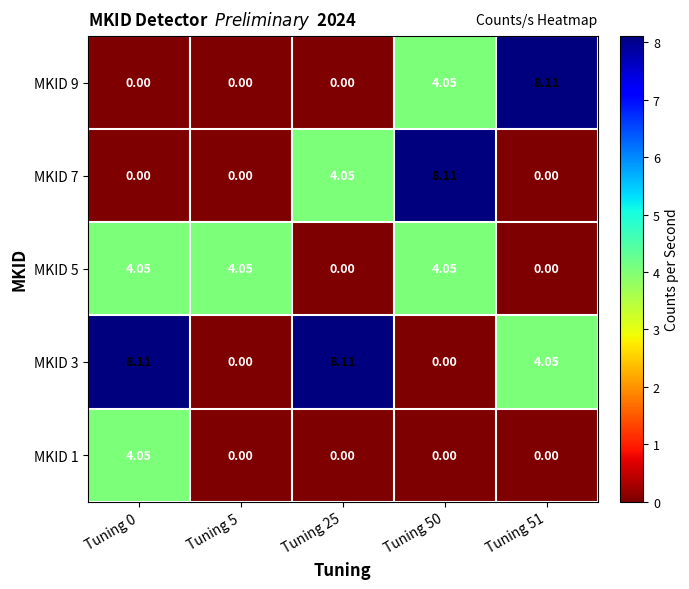

Is the value of MKID 9 at Tuning 50 greater than the value of MKID 1 at Tuning 25?

Yes